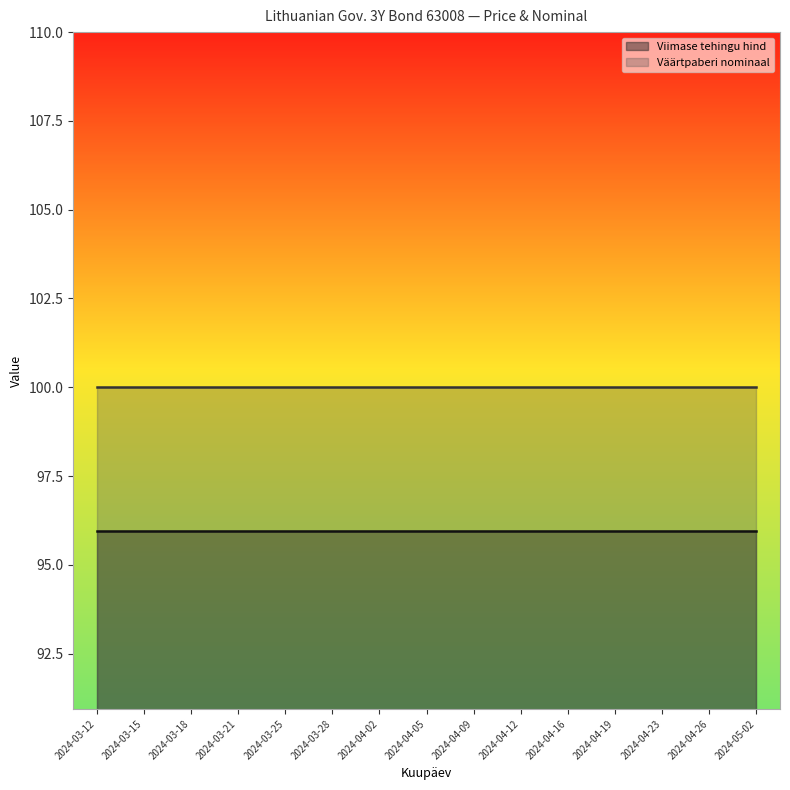

What is the approximate value of Viimase tehingu hind at 2024-04-16?

95.9